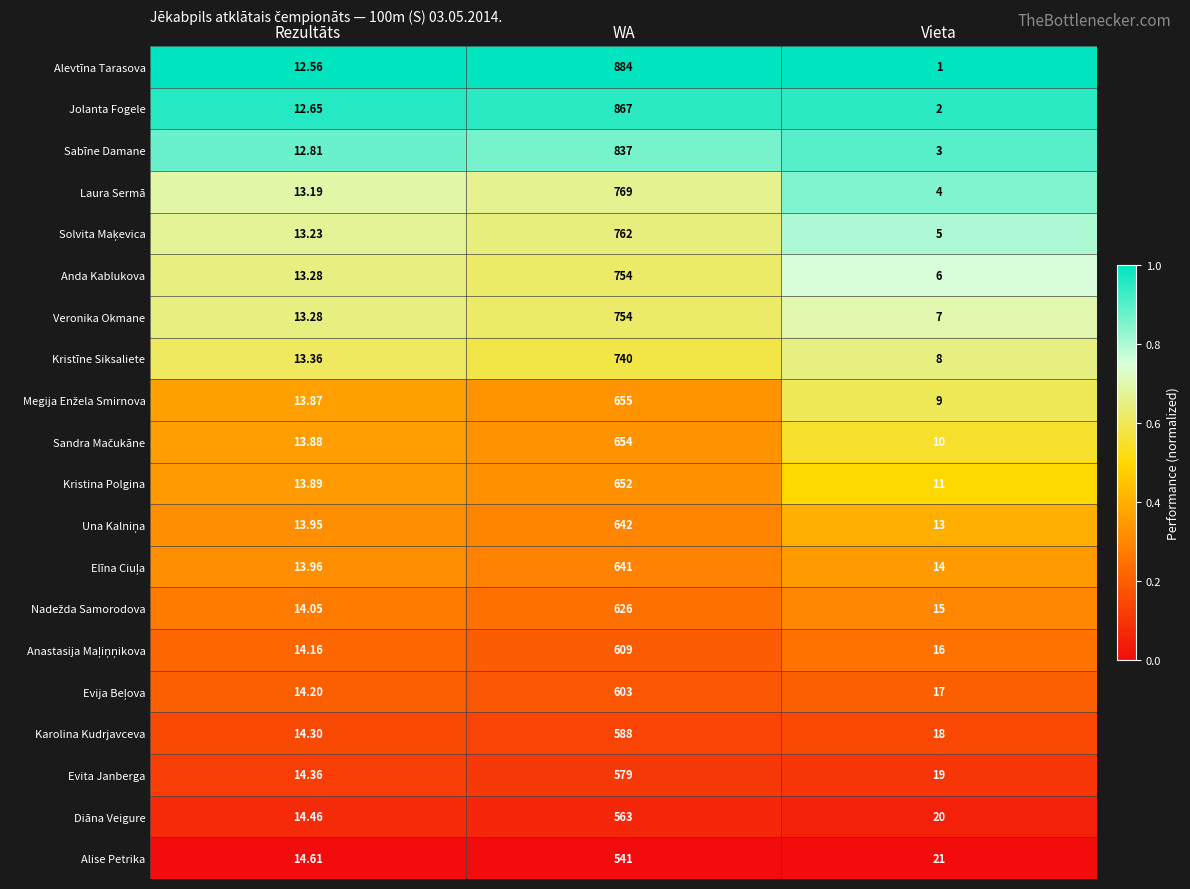

At which label is Alevtīna Tarasova closest to 442?

Rezultāts